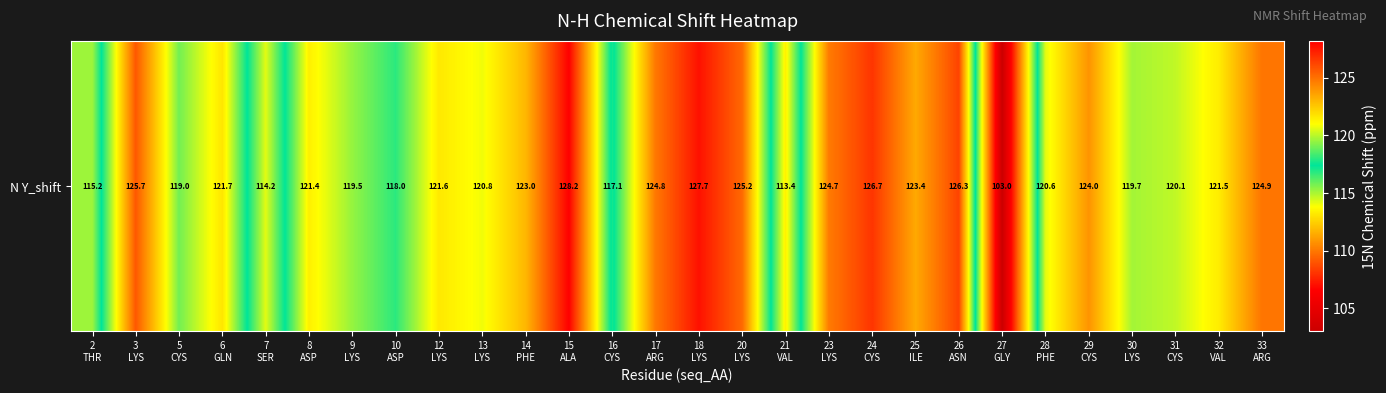

What is the average value?

121.1